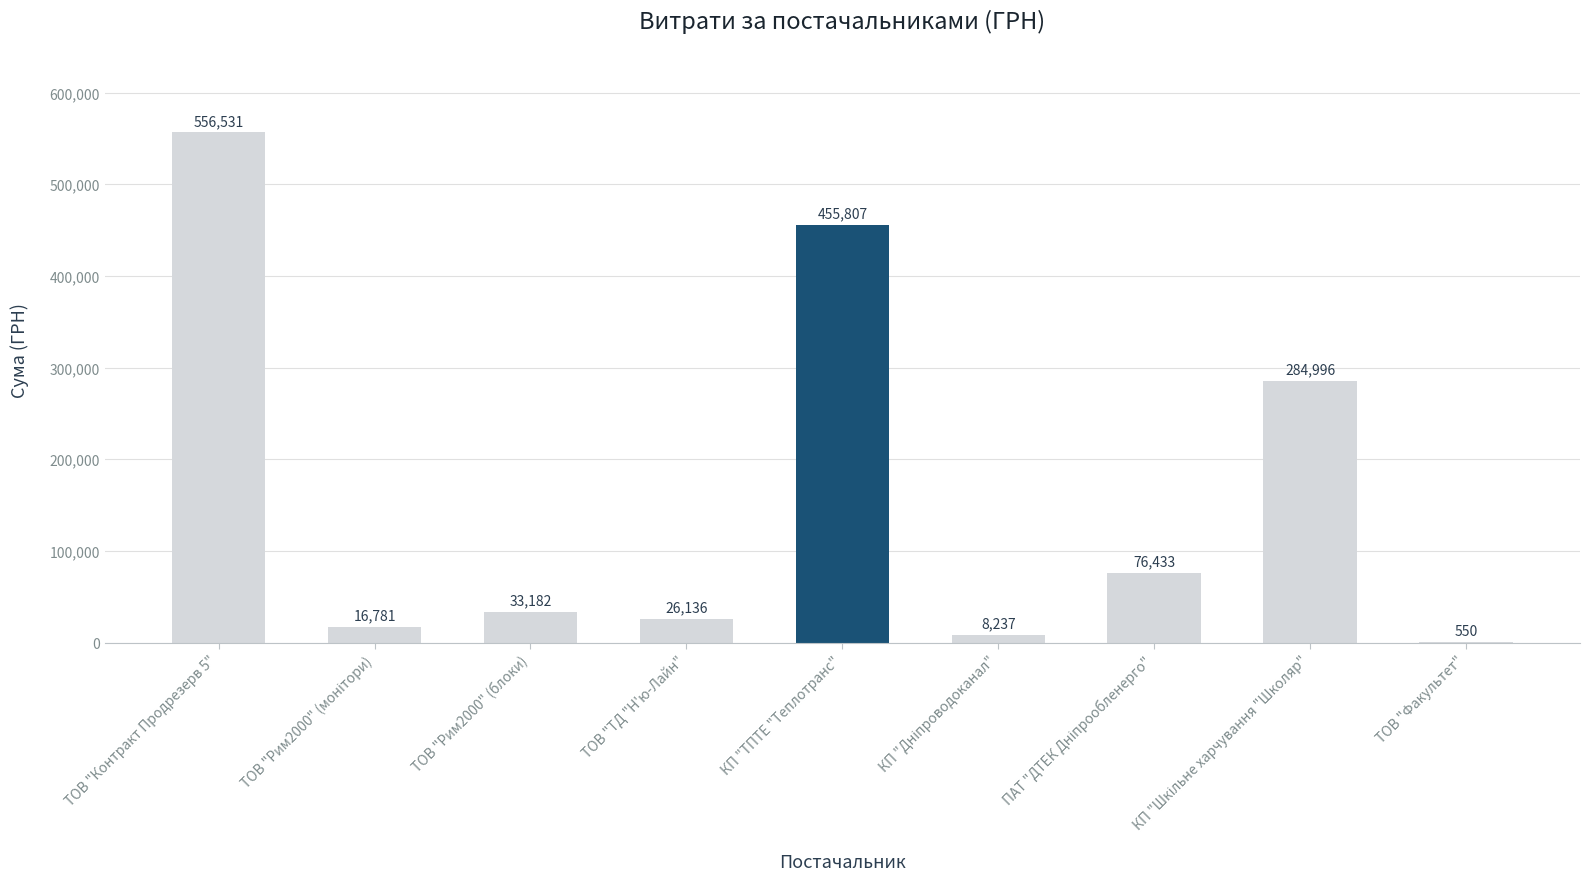

What is the approximate value at КП "ТПТЕ "Теплотранс"?

455807.2